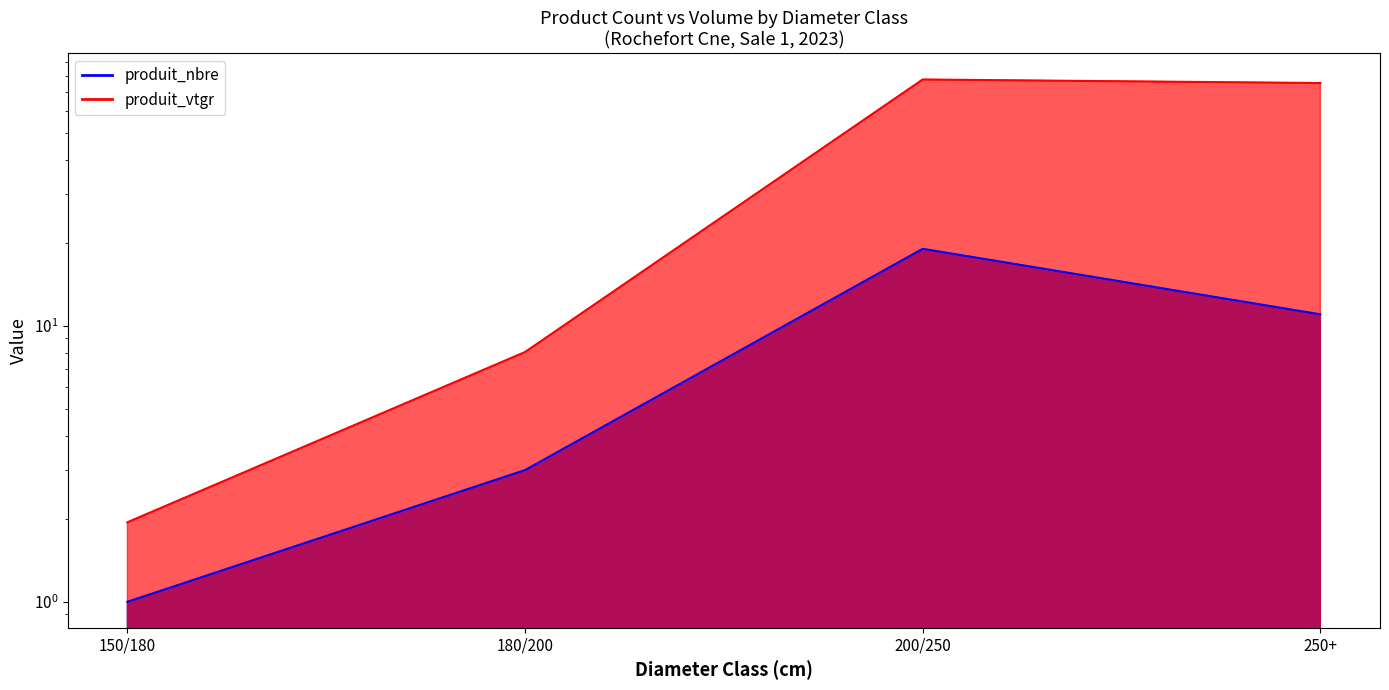

True or false: produit_nbre and produit_vtgr intersect in this chart.

False